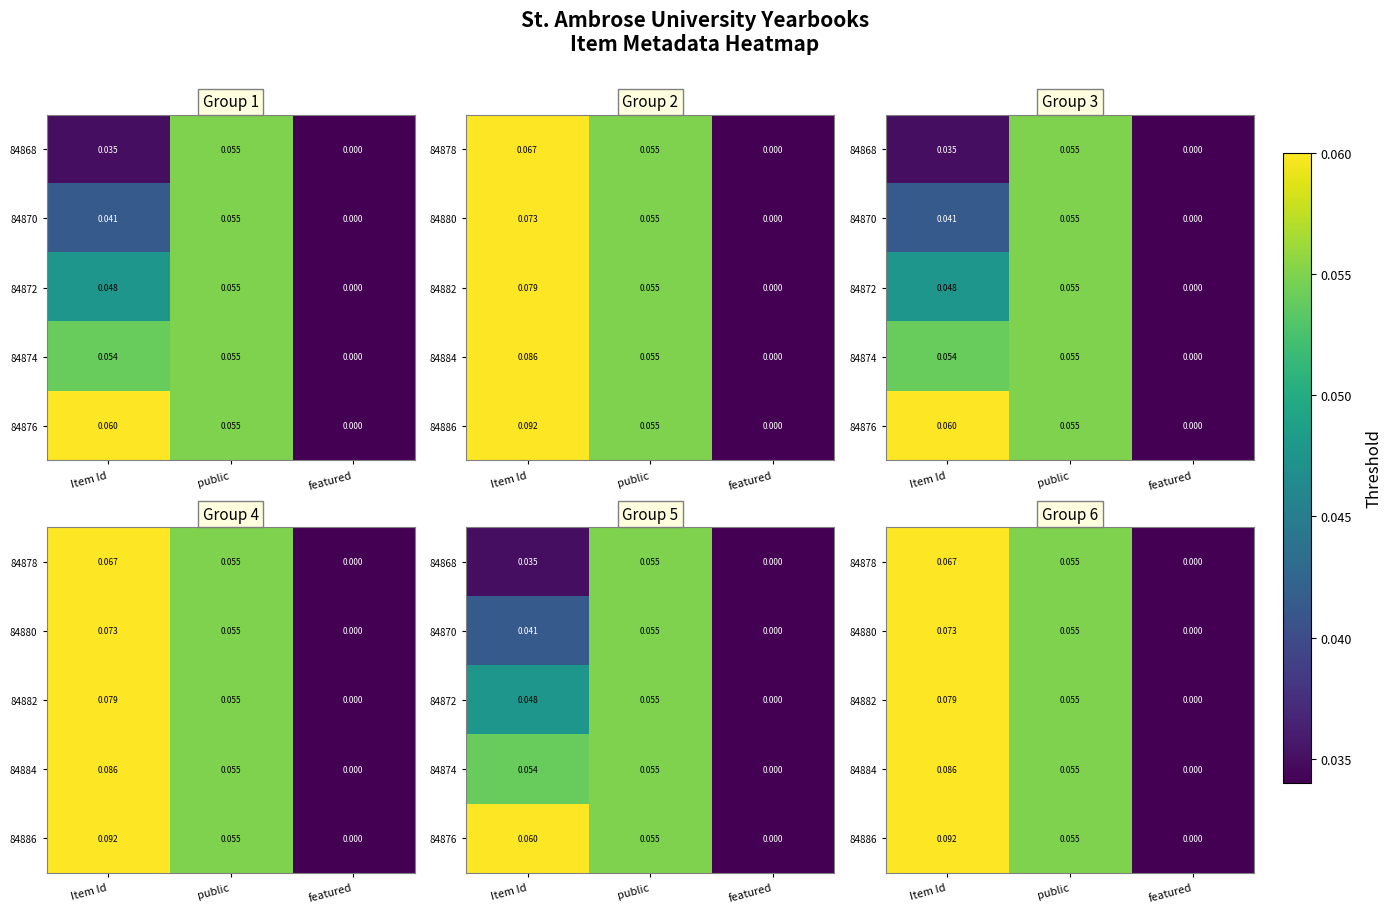

At which label is 84882 closest to 0?

featured